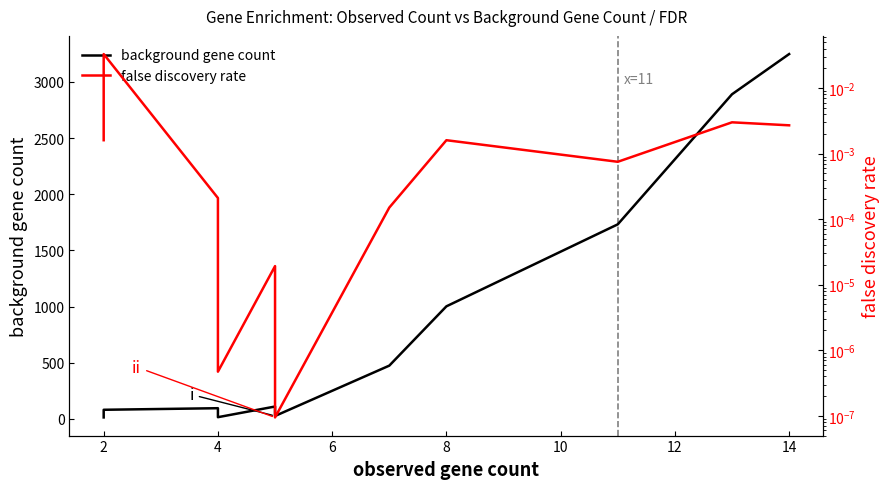

At which category does false discovery rate reach its first local peak?

2